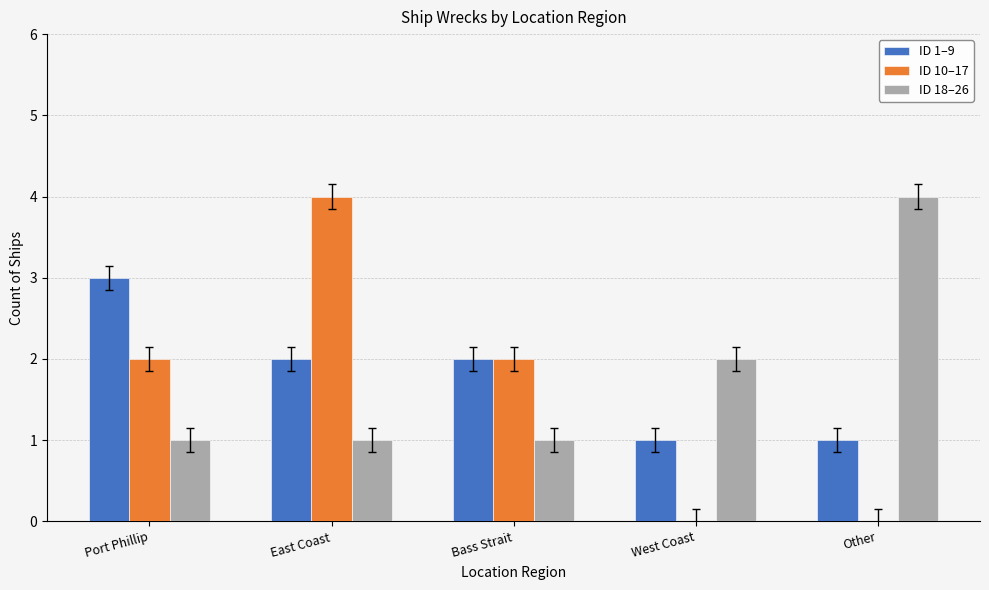

What is the highest value of the ID 18–26 series?

4